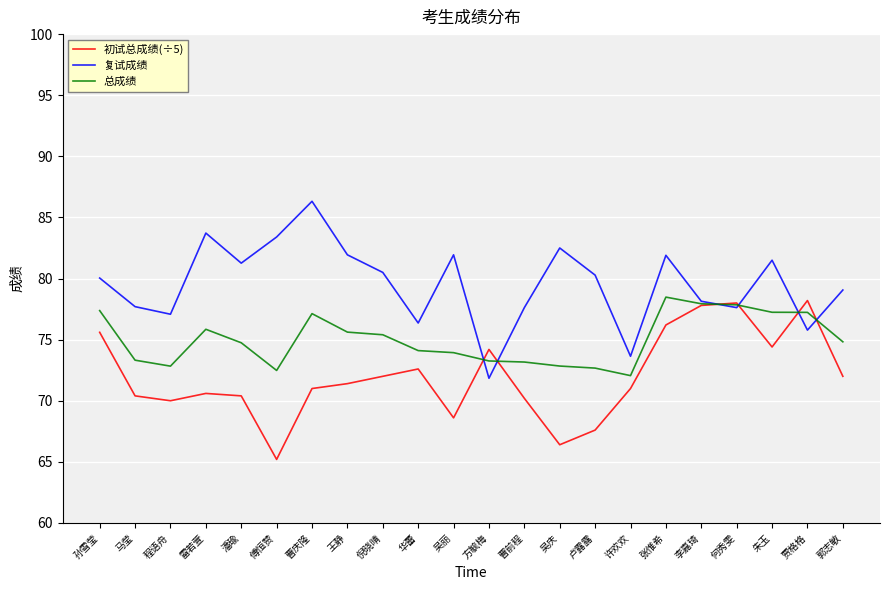

What is the sum of the 初试总成绩(÷5) values at 朱玉 and 许欢欢?

145.4